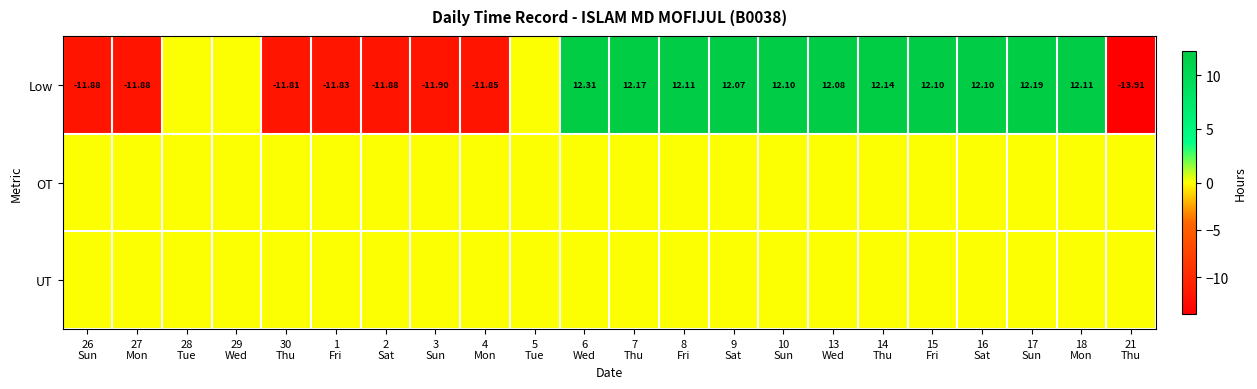

Where is OT nearest to the value 0?

26 Sun